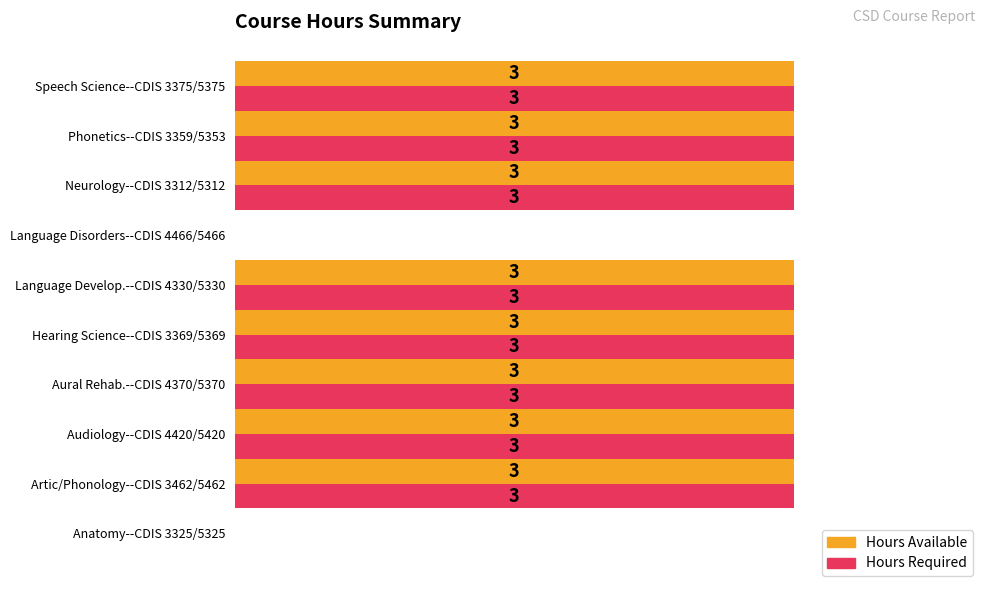

What are all the series names shown in the legend?

Hours Available, Hours Required